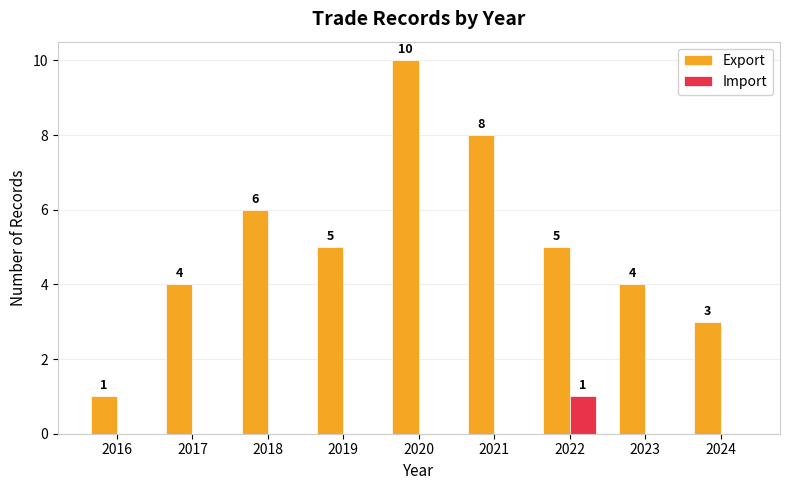

Is the value of Export at 2020 greater than the value of Import at 2018?

Yes